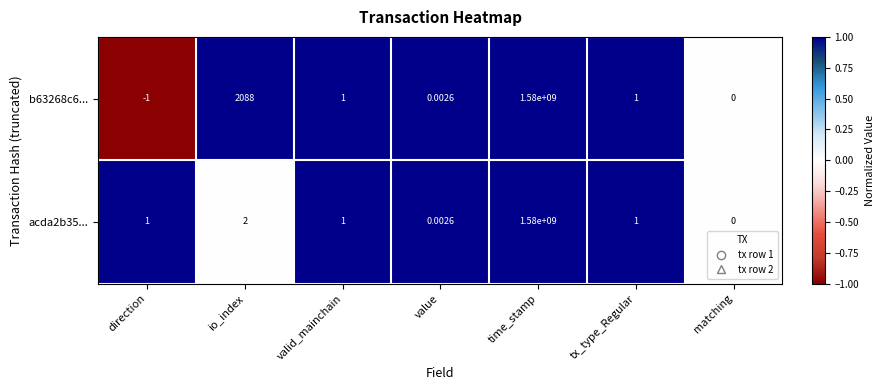

At which label is b63268c6... closest to 789999999?

io_index